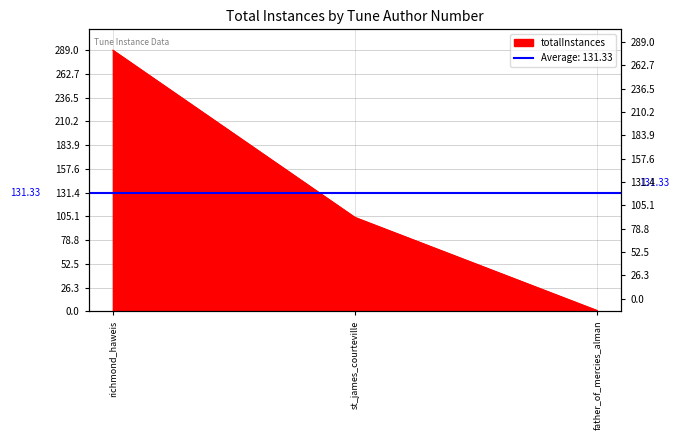

What is the change in value from st_james_courteville to father_of_mercies_alman?

-103